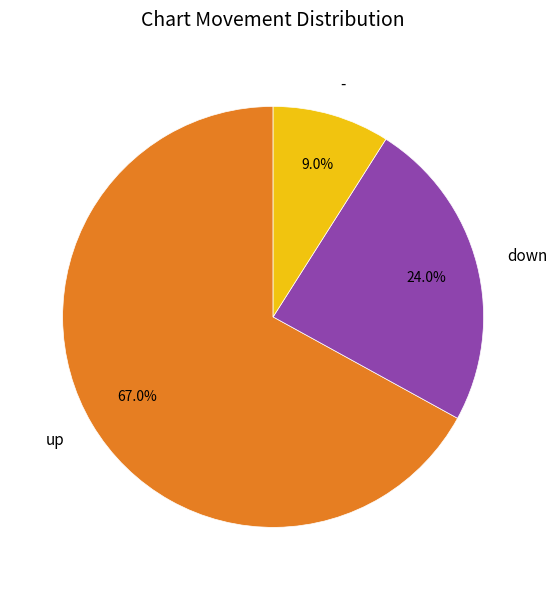

Rank the categories by value from lowest to highest.

-, down, up